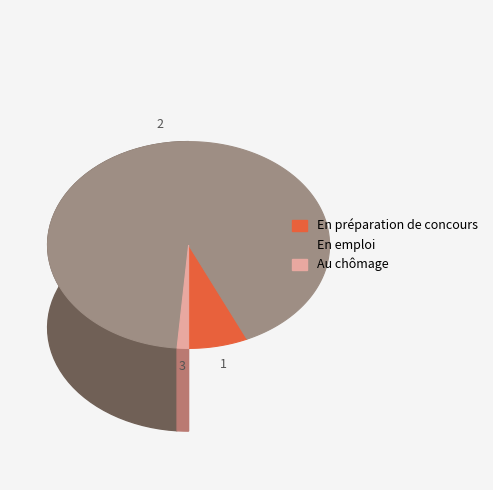

True or false: no tracks present accounts for 82% of the total.

False